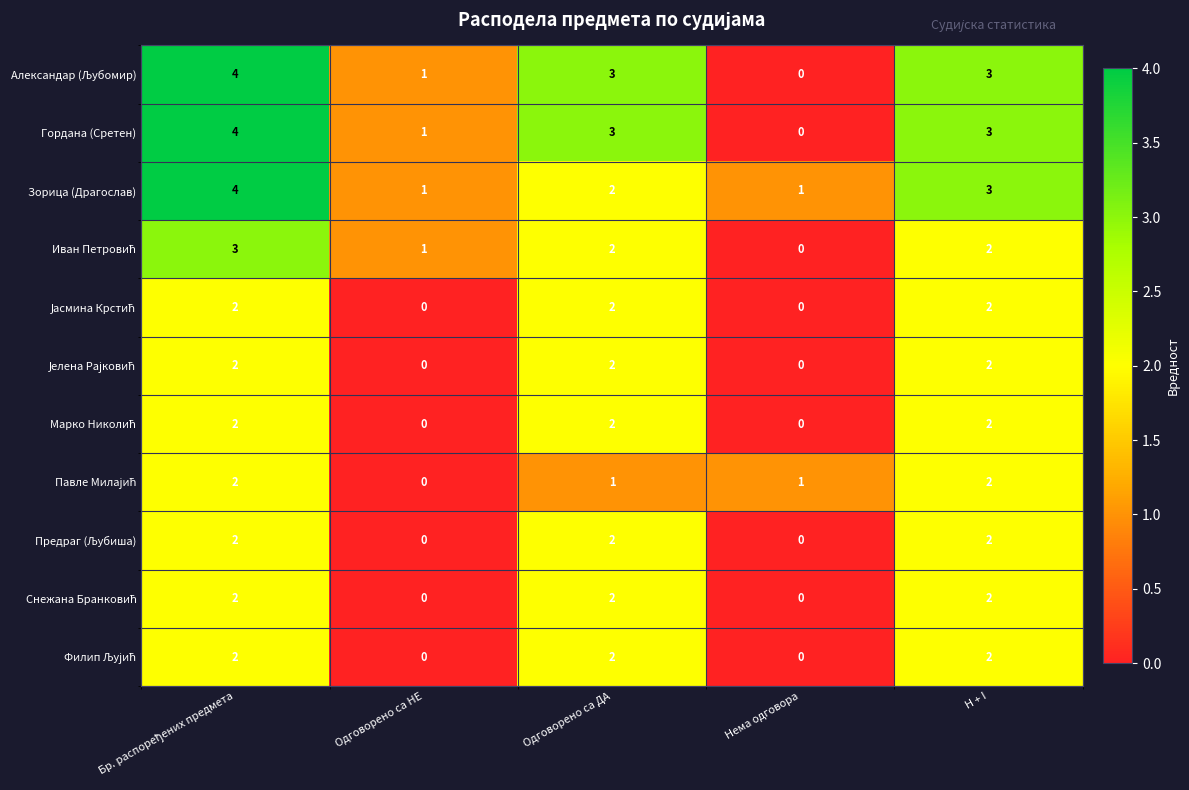

Count the Гордана (Сретен) values in the range 1 to 3.

3